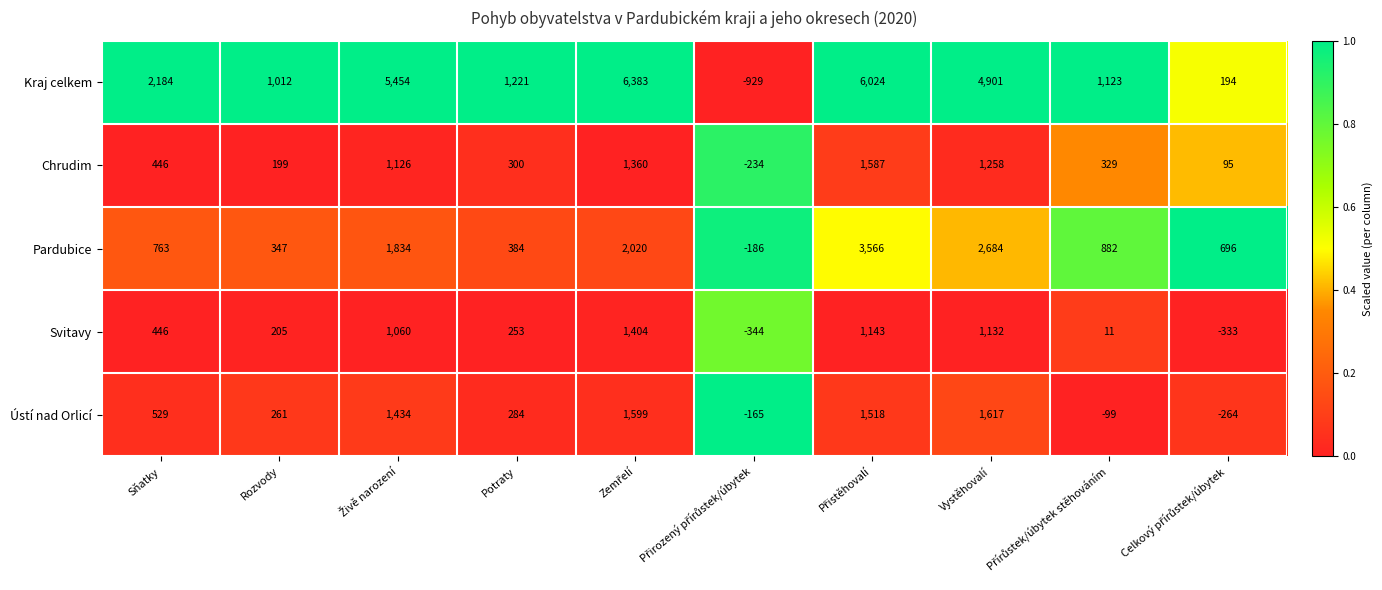

What is the minimum value for Chrudim?

-234